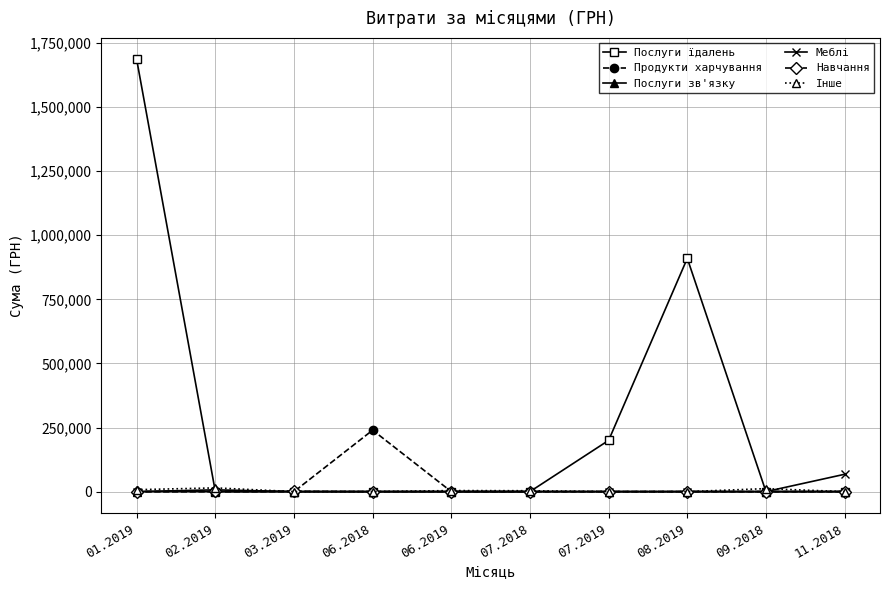

At how many categories does at least one series exceed 1496422?

1